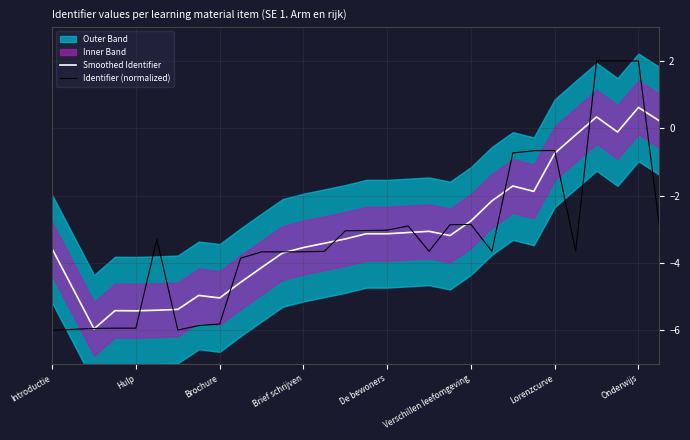

At which label does Smoothed Identifier reach its peak?

Onderwijs